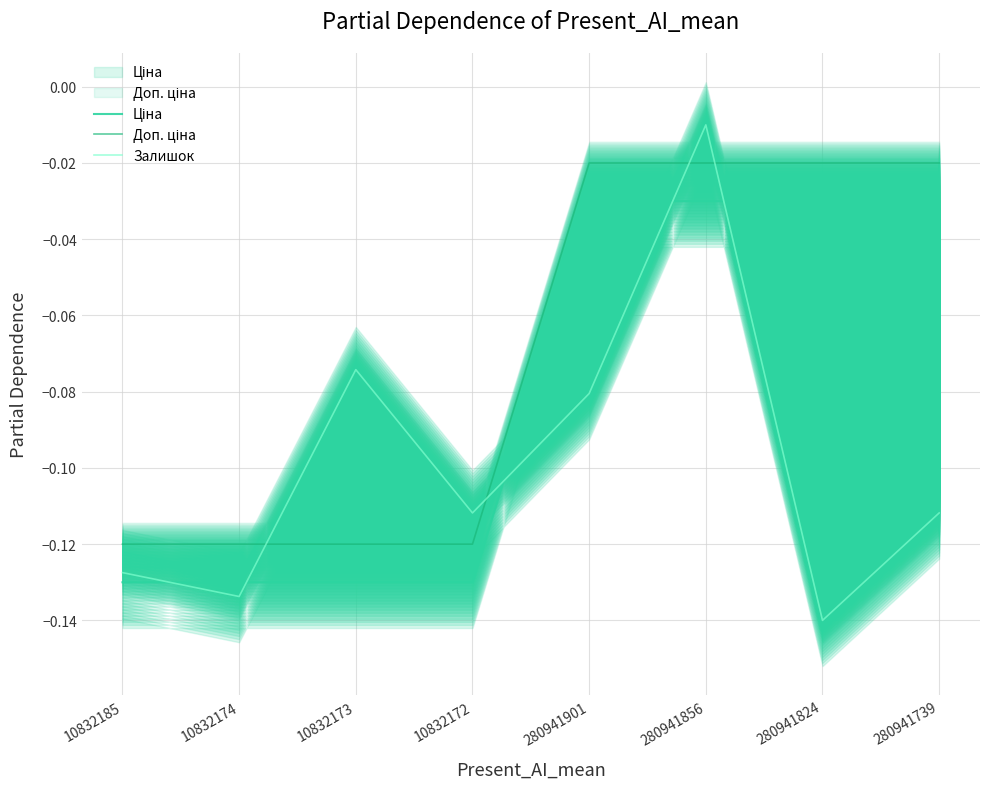

What position from the right is 10832172?

5